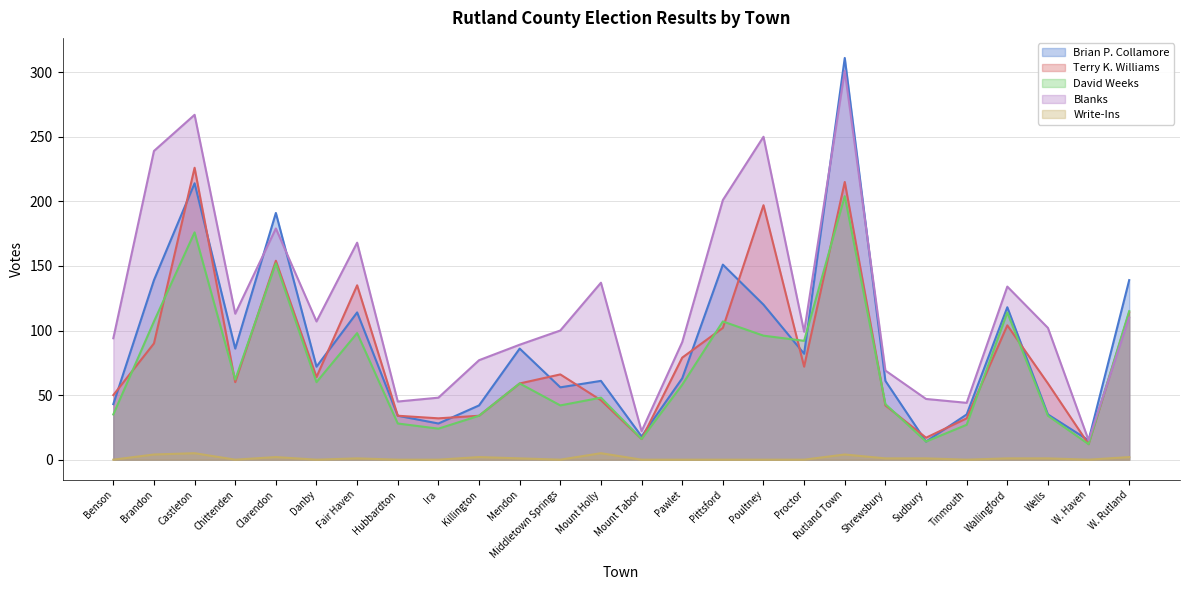

Rank the series by their maximum value, from highest to lowest.

Brian P. Collamore, Blanks, Terry K. Williams, David Weeks, Write-Ins